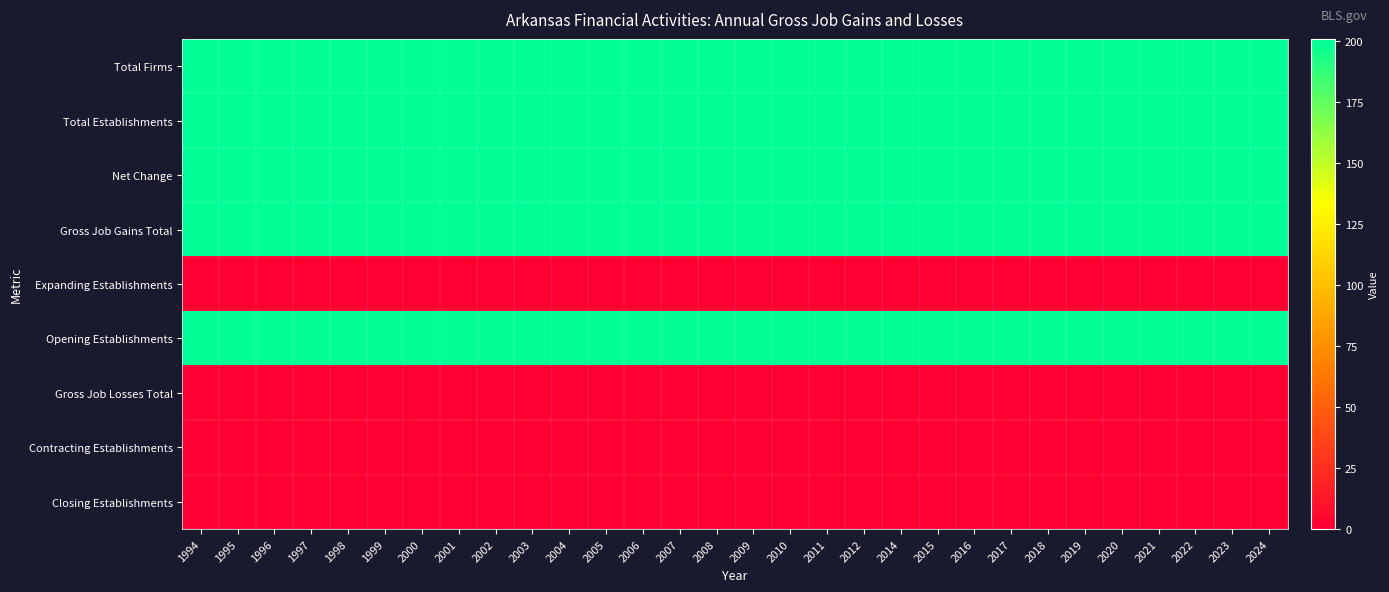

What is the total value across all series at 1995?

1000